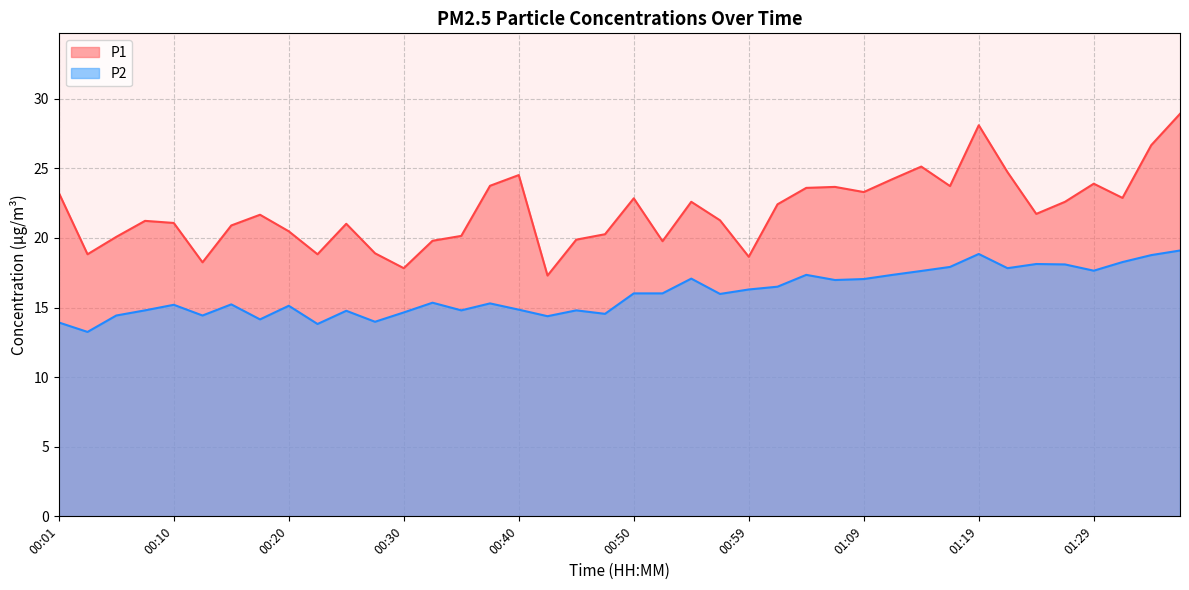

True or false: P1 has a value of 24.7 at 01:21.

True